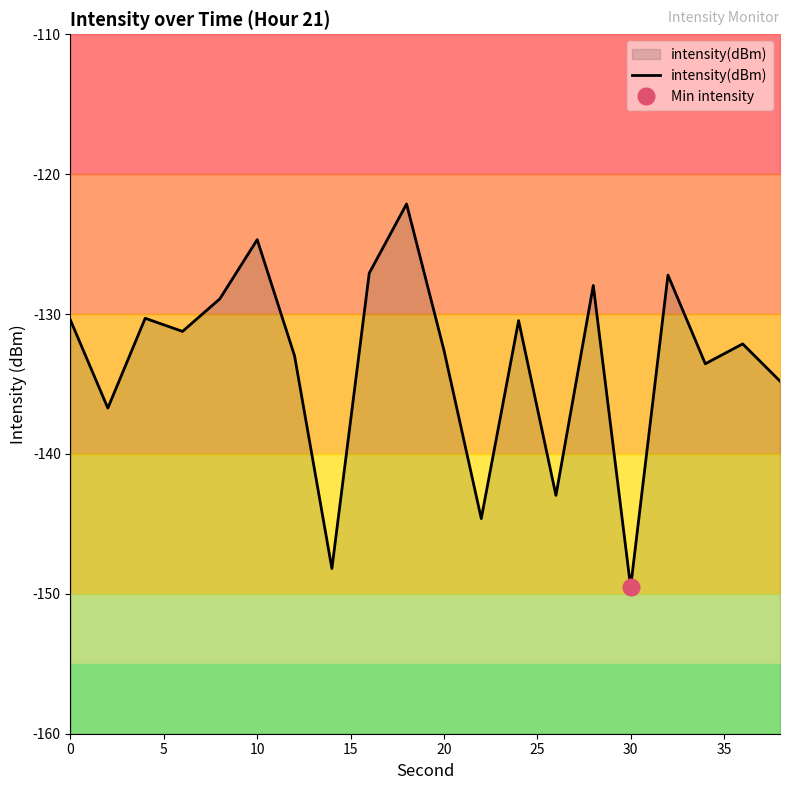

Reading left to right, transcribe all the data shown in this chart.

-130.4	-136.7	-130.3	-131.2	-128.9	-124.7	-133.0	-148.2	-127.1	-122.1	-132.6	-144.6	-130.5	-143.0	-128.0	-149.5	-127.2	-133.6	-132.1	-134.8